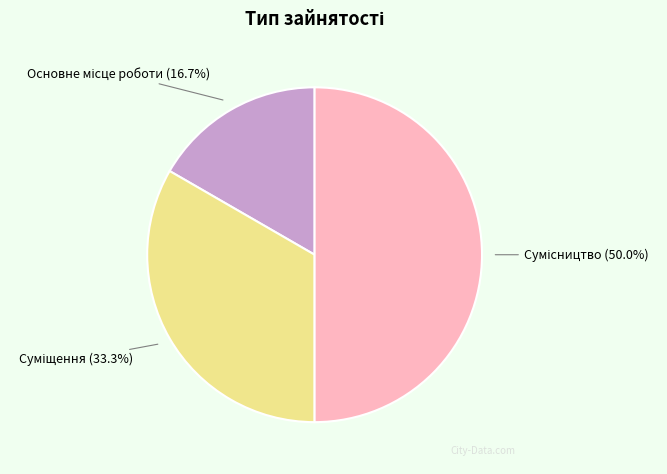

Count the number of slices in the pie.

3